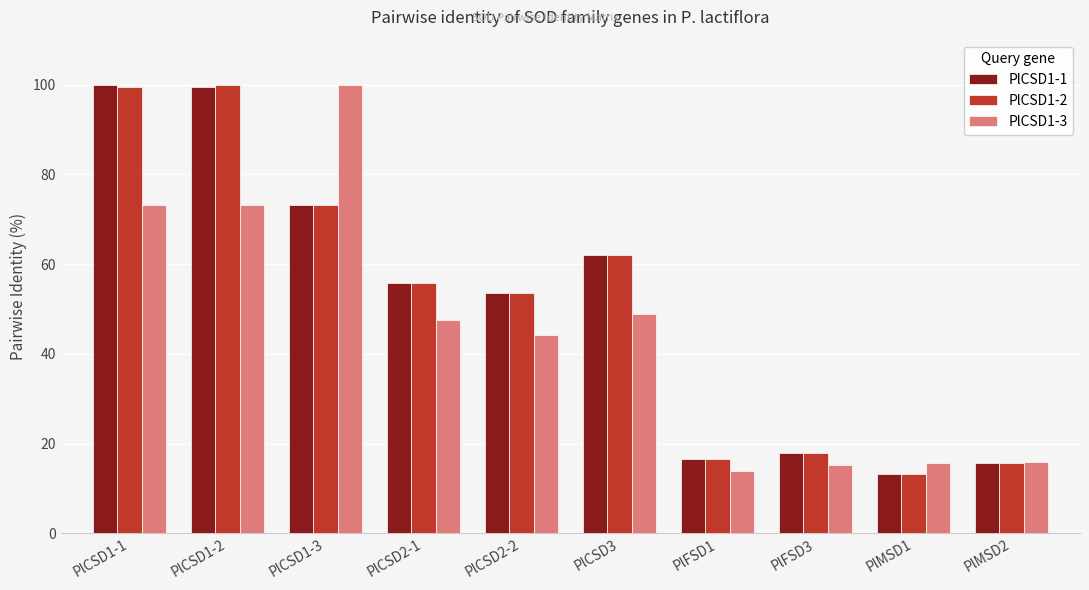

Which series changed the most between PlCSD1-2 and PlCSD2-2?

PlCSD1-2